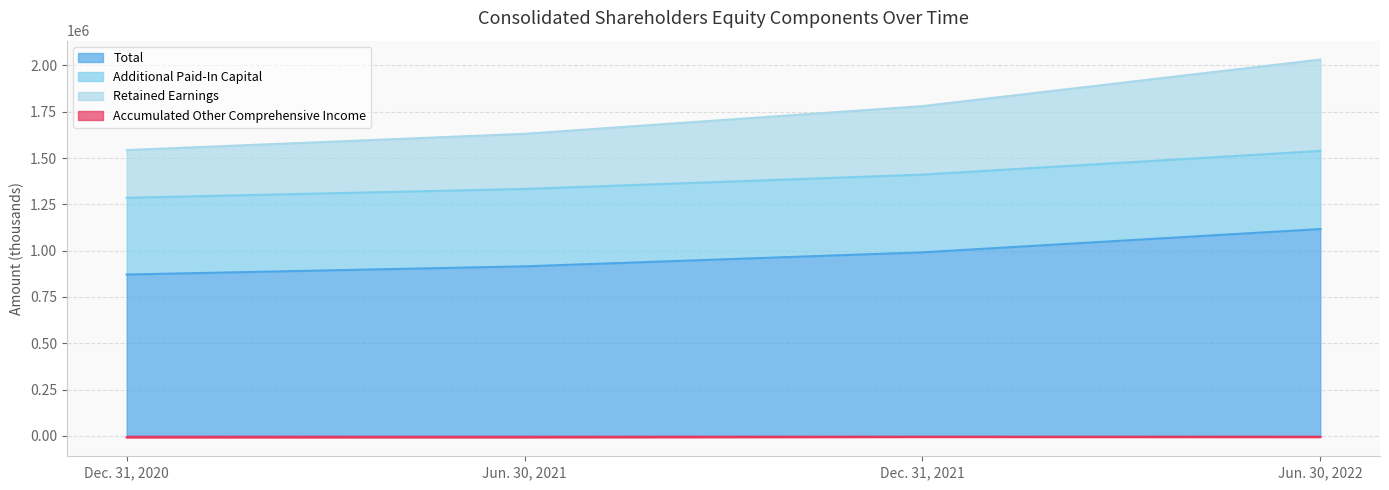

At which label is Total closest to 993754?

Dec. 31, 2021